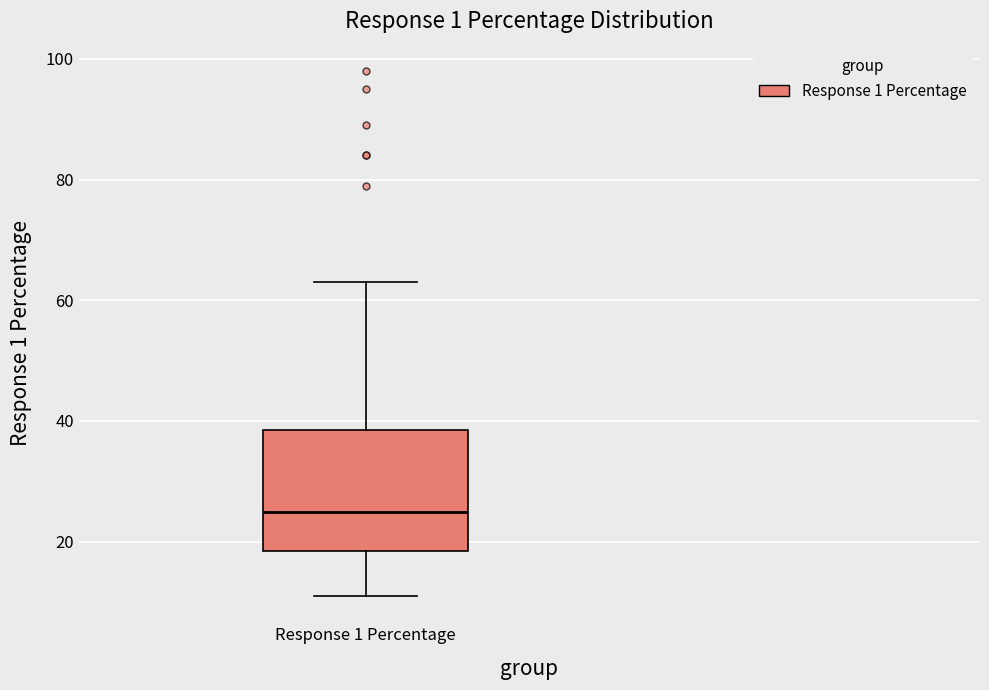

Read this box plot against the y-axis: the position of the median line, the range covered by the box, and the ends of both whiskers. The values are not printed on the chart, so give them approximately, as read against the axis.

median 26, box 18 to 38, whiskers 12 to 64